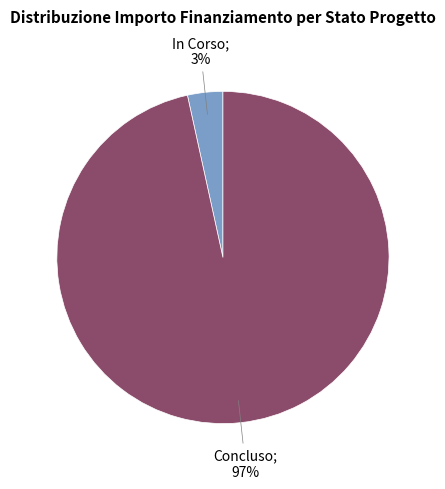

To the nearest percent, what is the average slice percentage?

50%